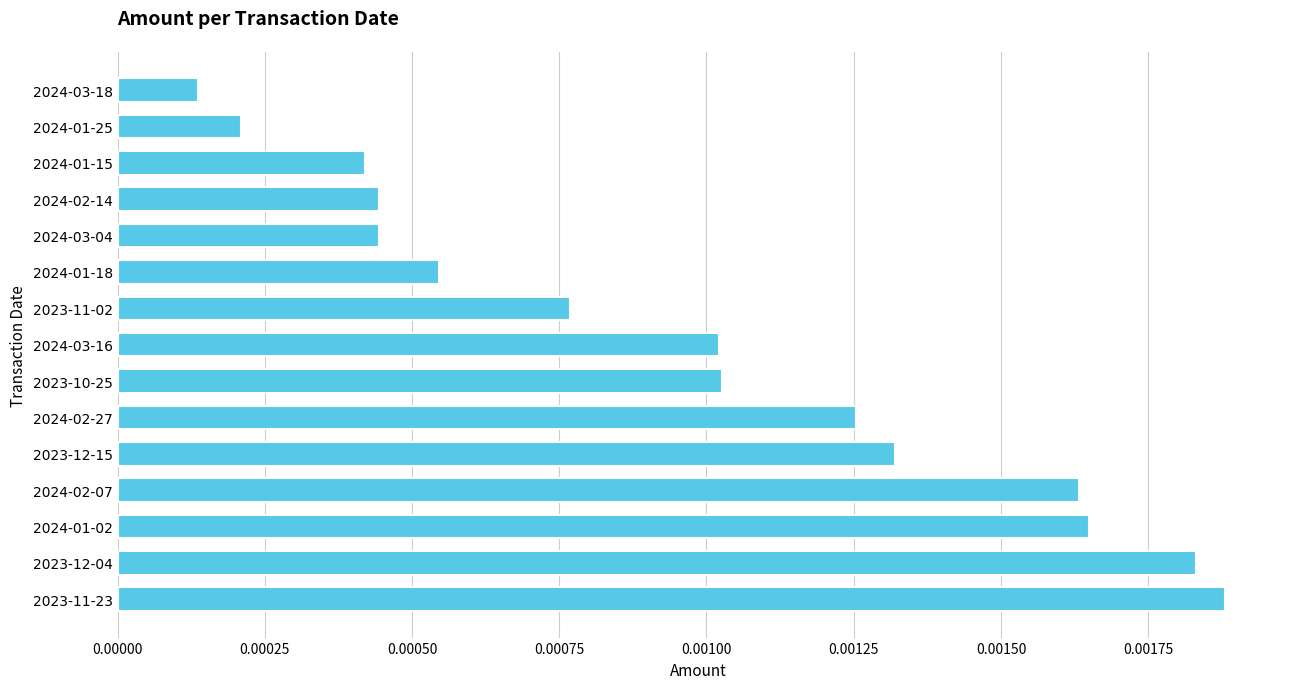

Are the bars horizontal?

Yes